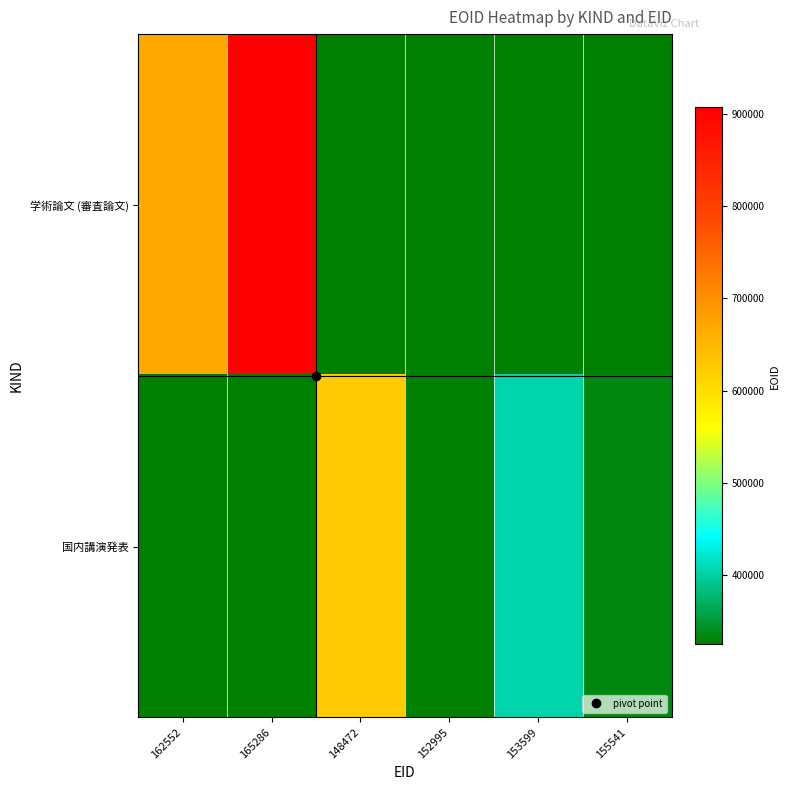

At 152995, list the series in order from smallest to largest.

学術論文 (審査論文), 国内講演発表